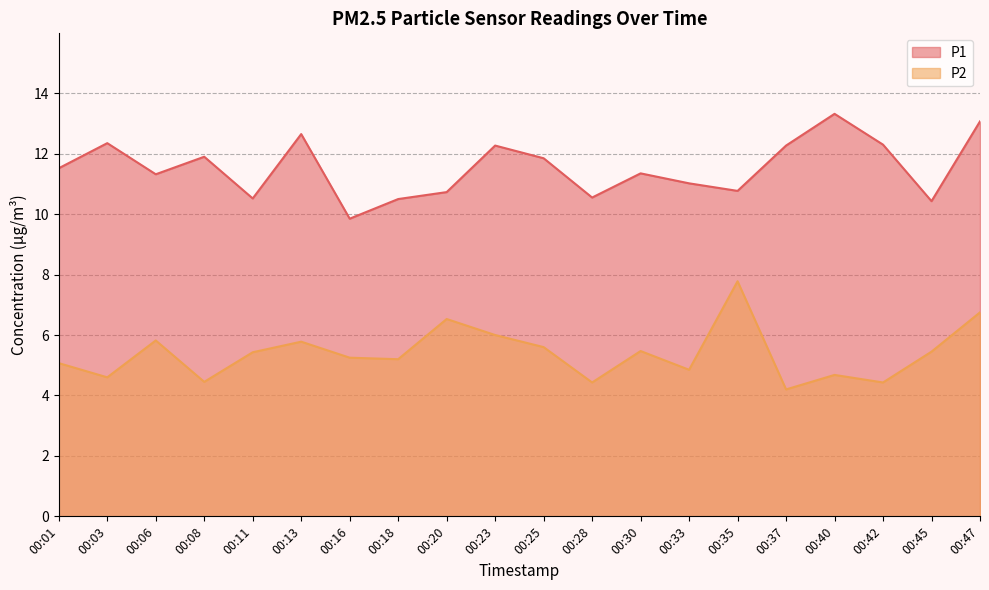

Does the chart display data point markers on the line(s)?

No